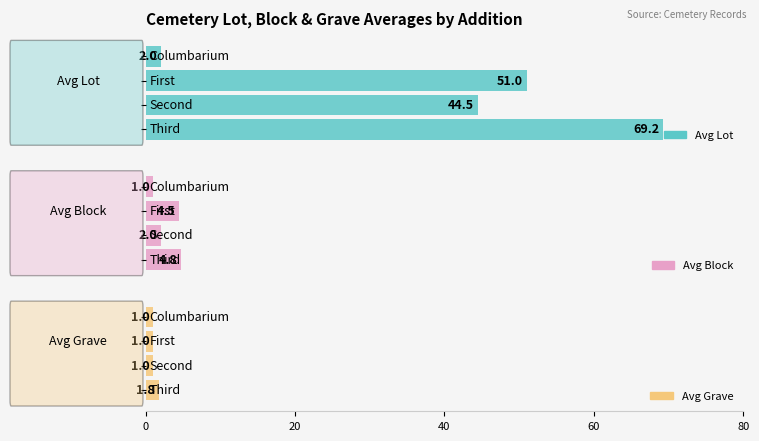

Count the number of categories in the chart.

4